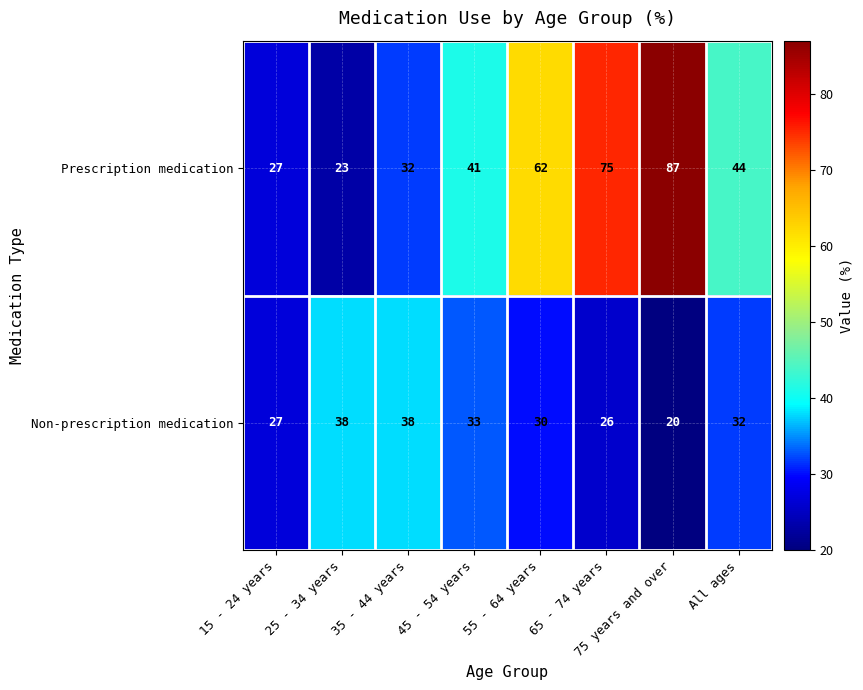

Which series has the widest spread of values?

Prescription medication